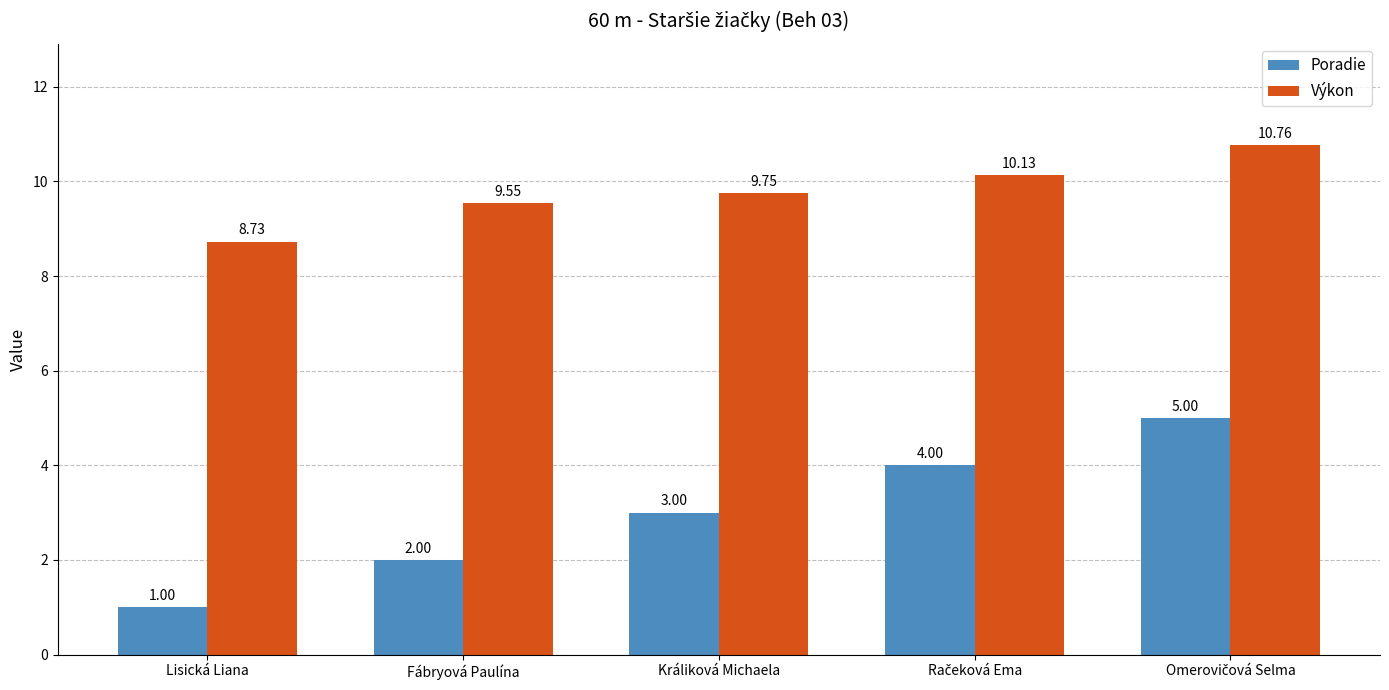

Which series has the widest spread of values?

Poradie